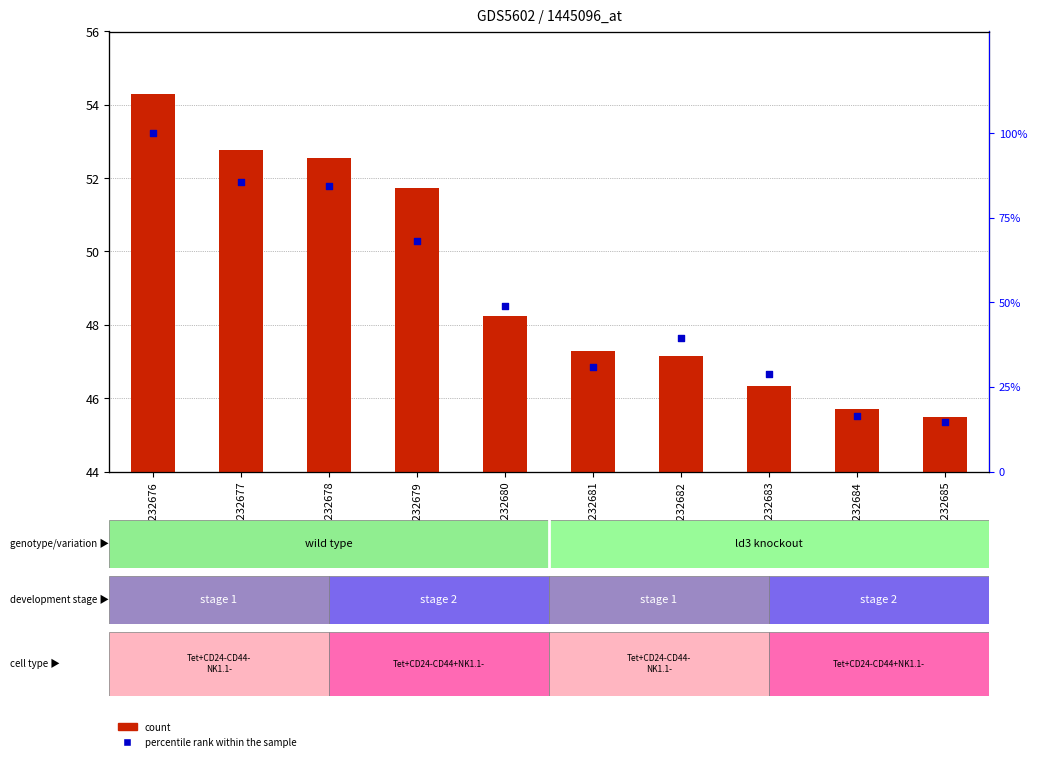

At which category is the sum across all series the highest?

GSM1232676